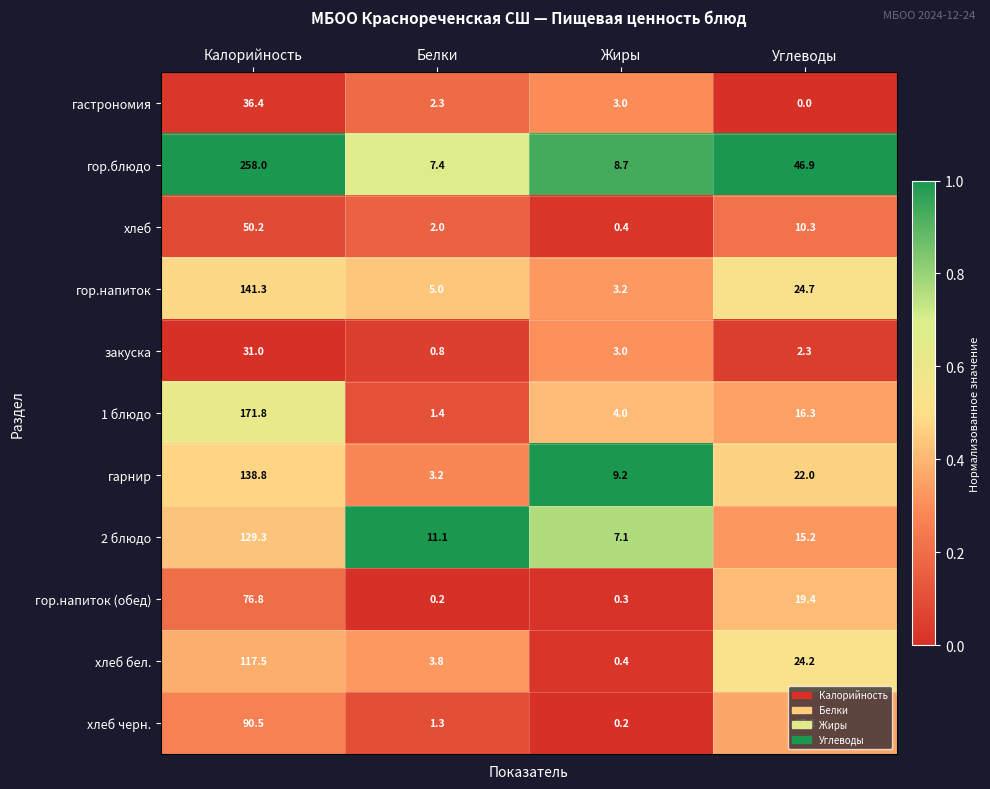

What is the difference between the maximum and second lowest values in the 1 блюдо series?

167.8